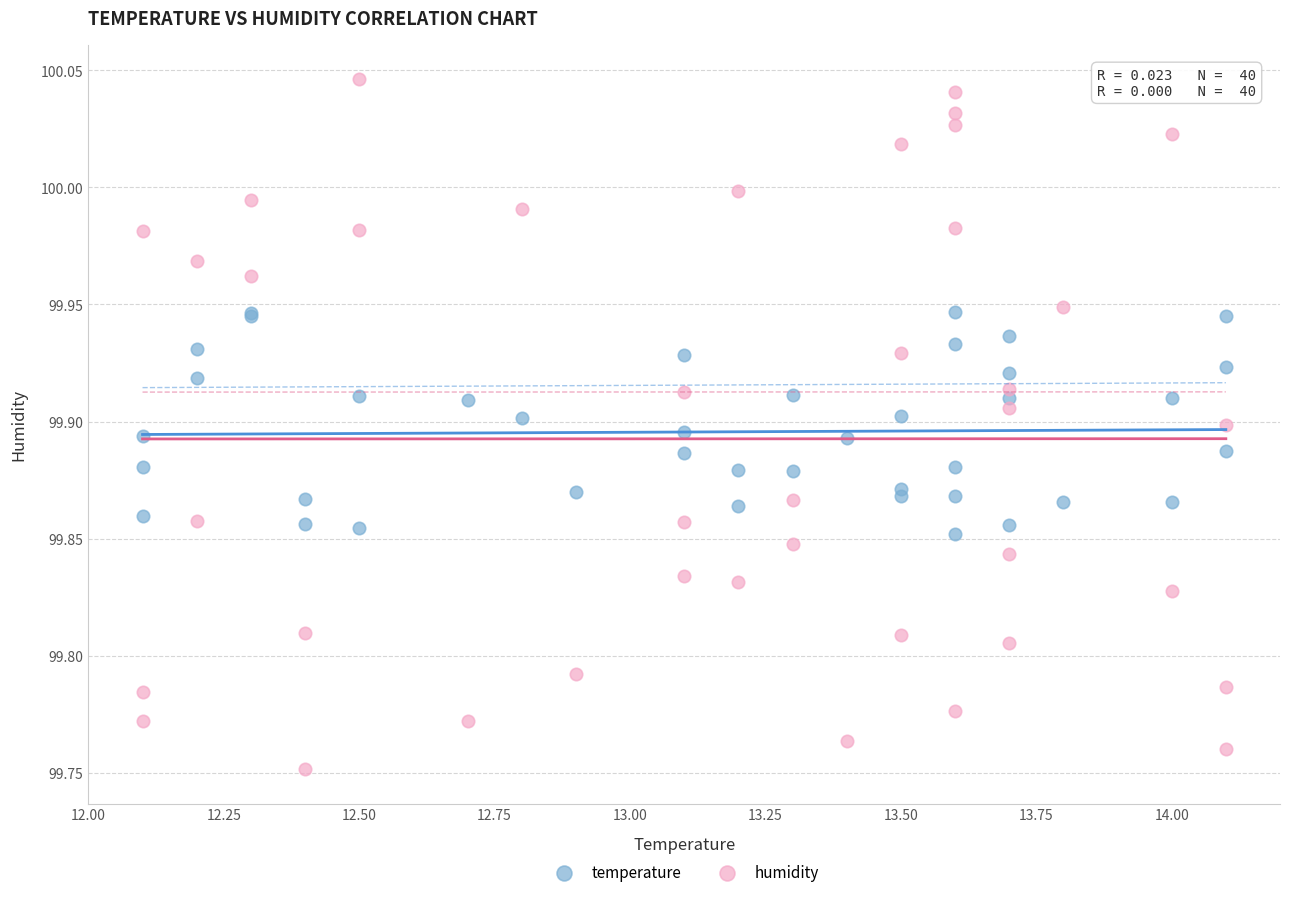

Which series has the largest Y range (max minus min)?

humidity